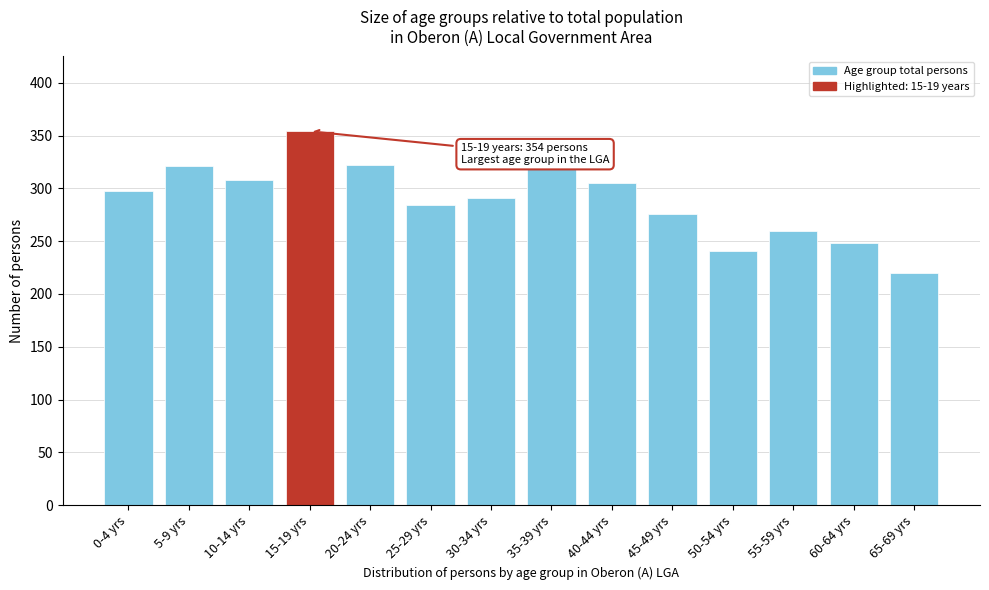

What is the difference between the maximum and minimum values?

134